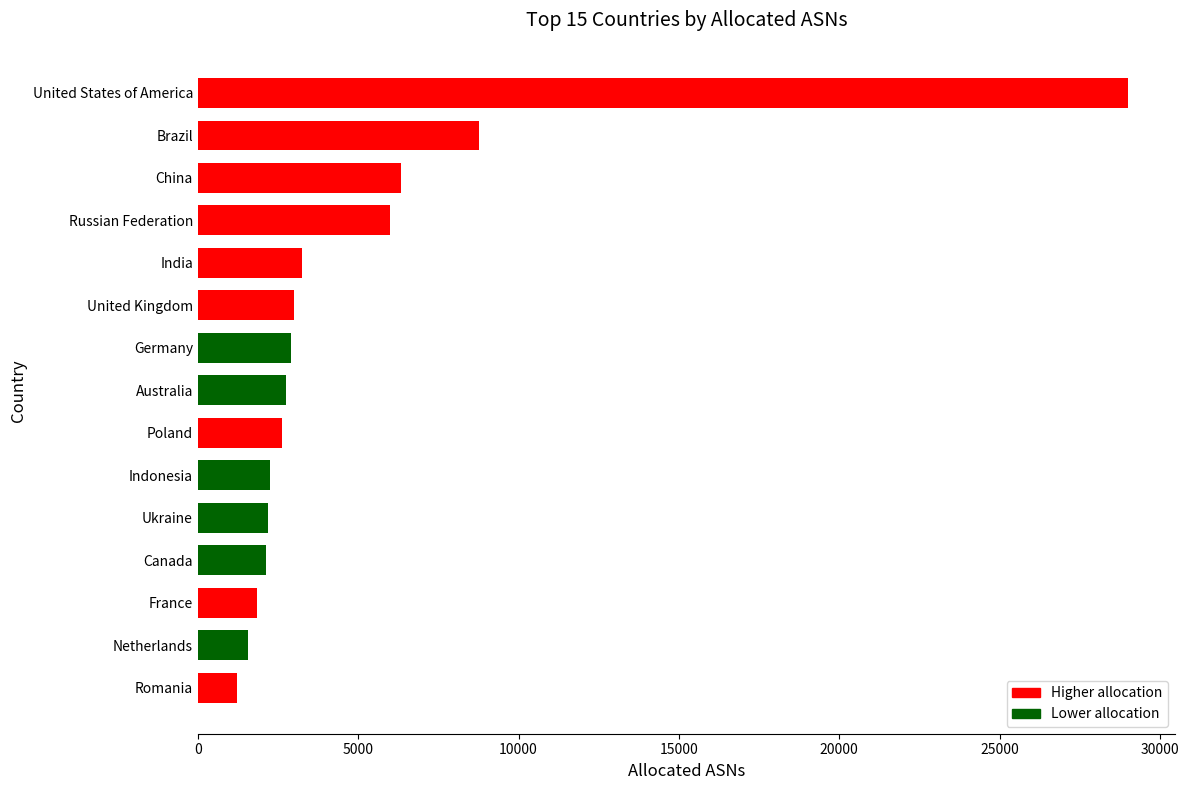

The chart shows a value of 5980 at Russian Federation. True or false?

True